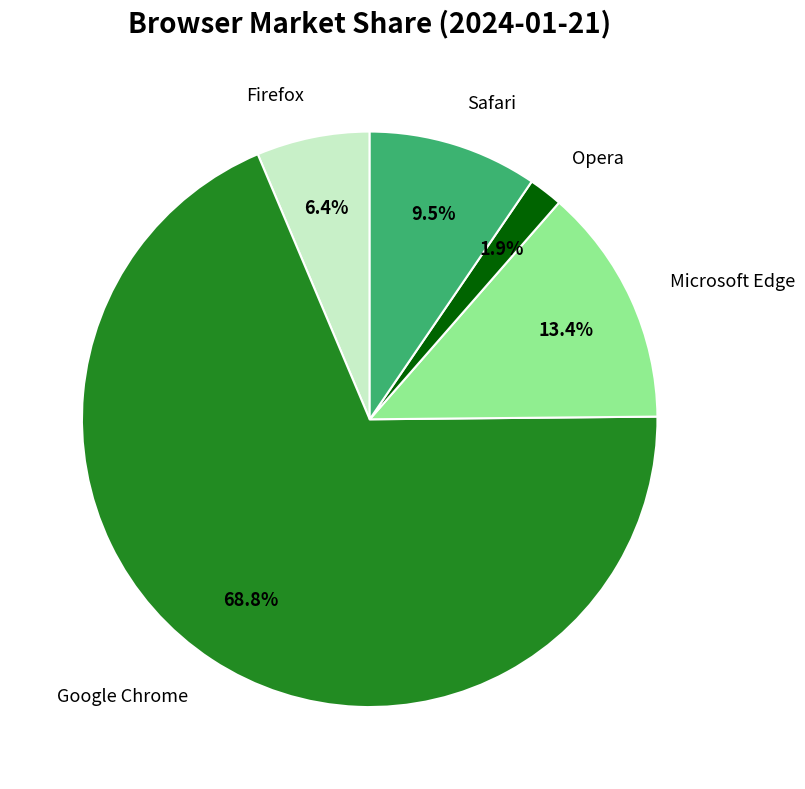

To the nearest percent, what portion does Microsoft Edge represent?

13%